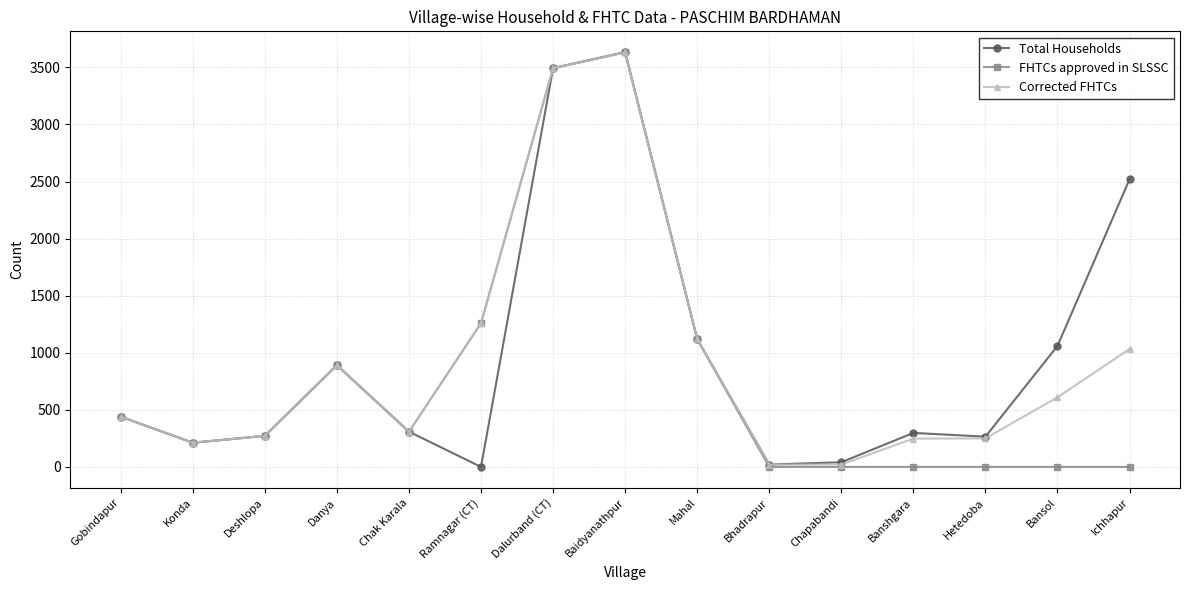

Which category has the highest value in the Total Households series?

Baidyanathpur